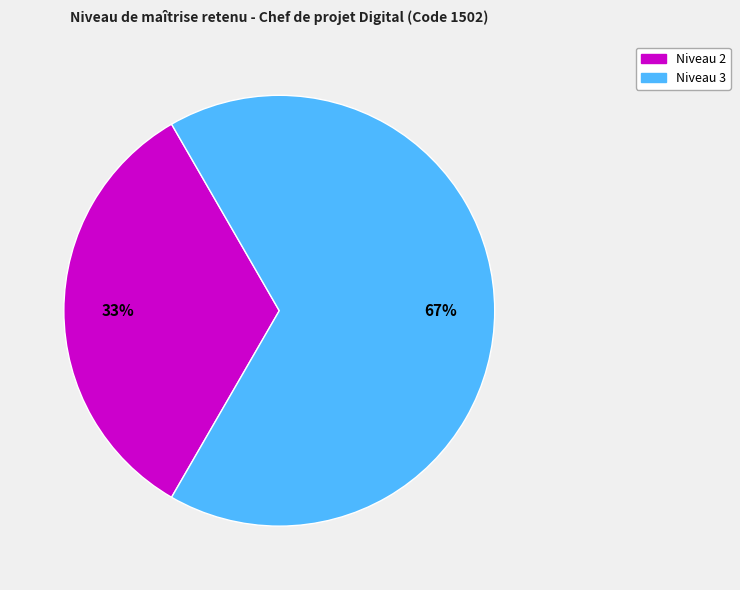

To the nearest percent, what is the average slice percentage?

50%